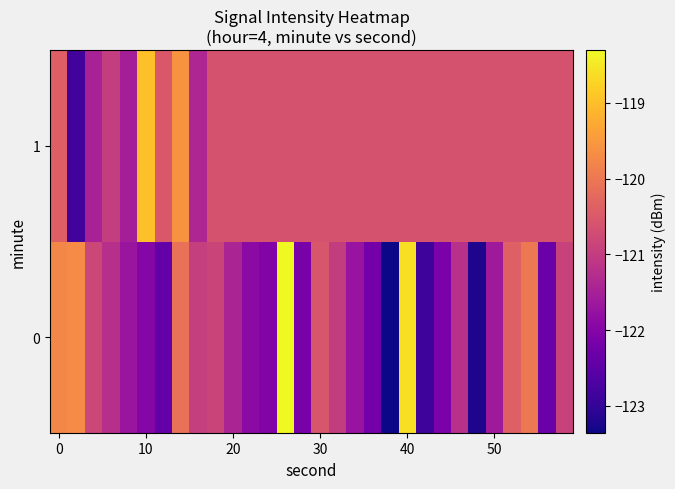

Reading left to right, list all the values displayed in this chart.

0: -119.7	-119.7	-120.8	-121.2	-121.7	-122.0	-122.4	-120.1	-121.0	-120.8	-121.4	-121.9	-122.0	-118.3	-122.1	-120.6	-121.0	-121.7	-122.2	-123.4	-118.6	-122.9	-122.1	-121.2	-123.2	-121.6	-120.4	-120.0	-122.3	-120.9
1: -120.4	-122.8	-121.5	-121.0	-121.5	-119.0	-120.5	-119.6	-121.4	-120.6	-120.6	-120.6	-120.6	-120.6	-120.6	-120.6	-120.6	-120.6	-120.6	-120.6	-120.6	-120.6	-120.6	-120.6	-120.6	-120.6	-120.6	-120.6	-120.6	-120.6